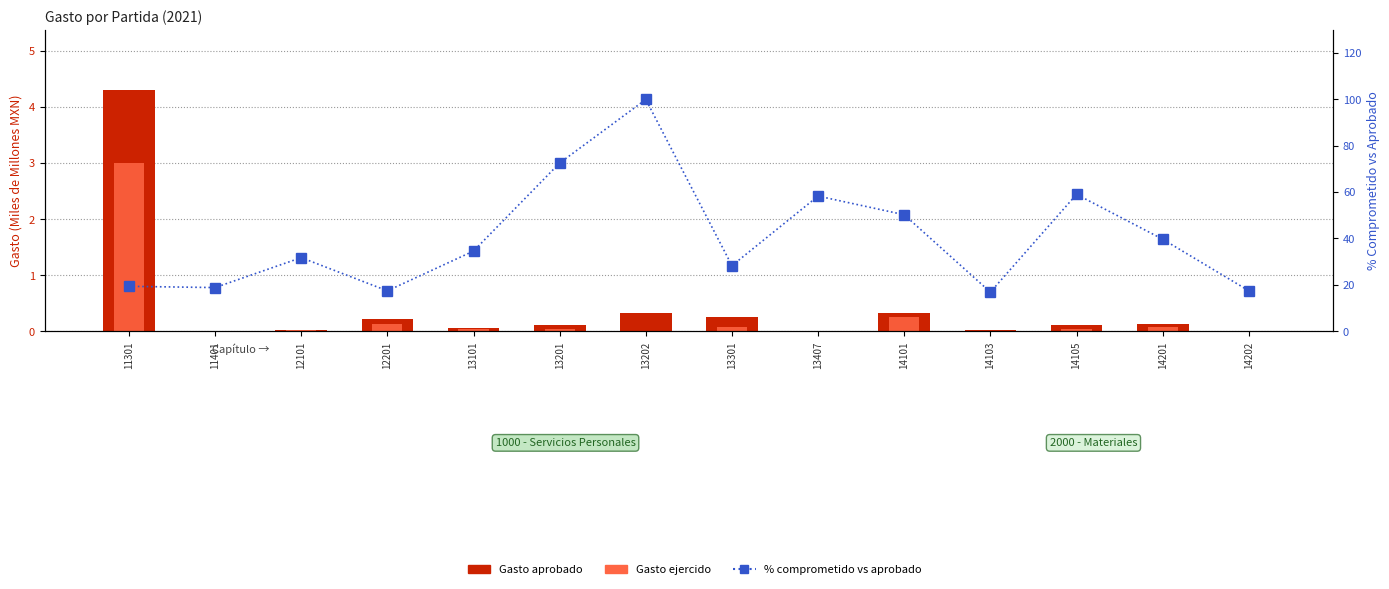

The value of Gasto ejercido at 12101 is 0.0. True or false?

True